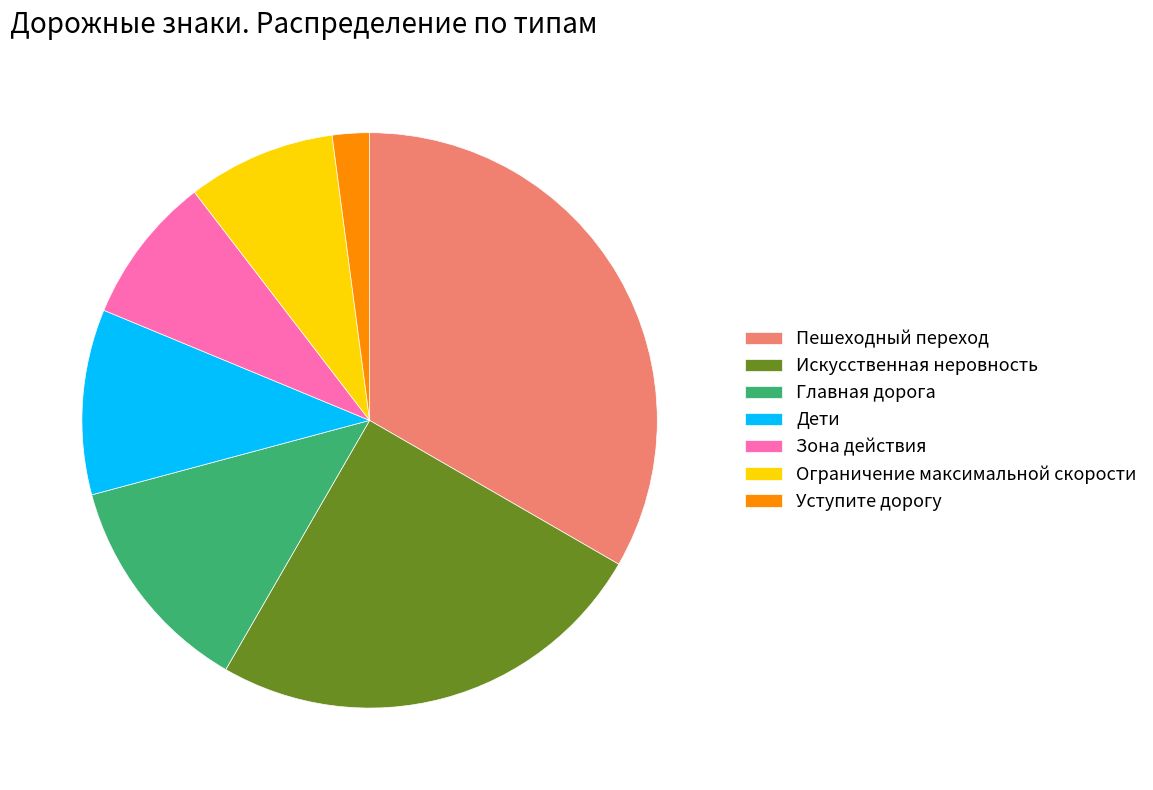

How many segments does this pie chart have?

7